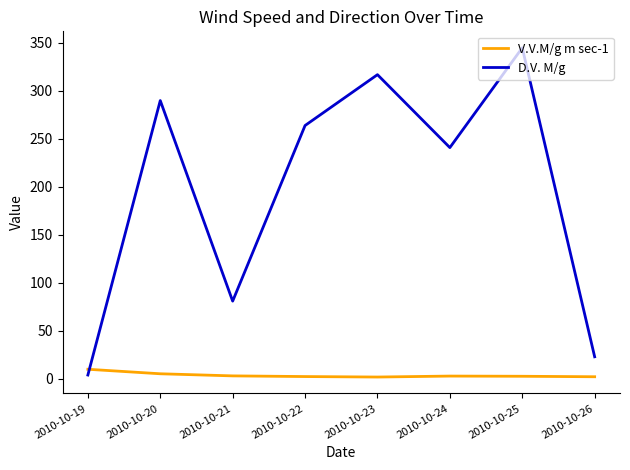

Does the chart display data point markers on the line(s)?

No